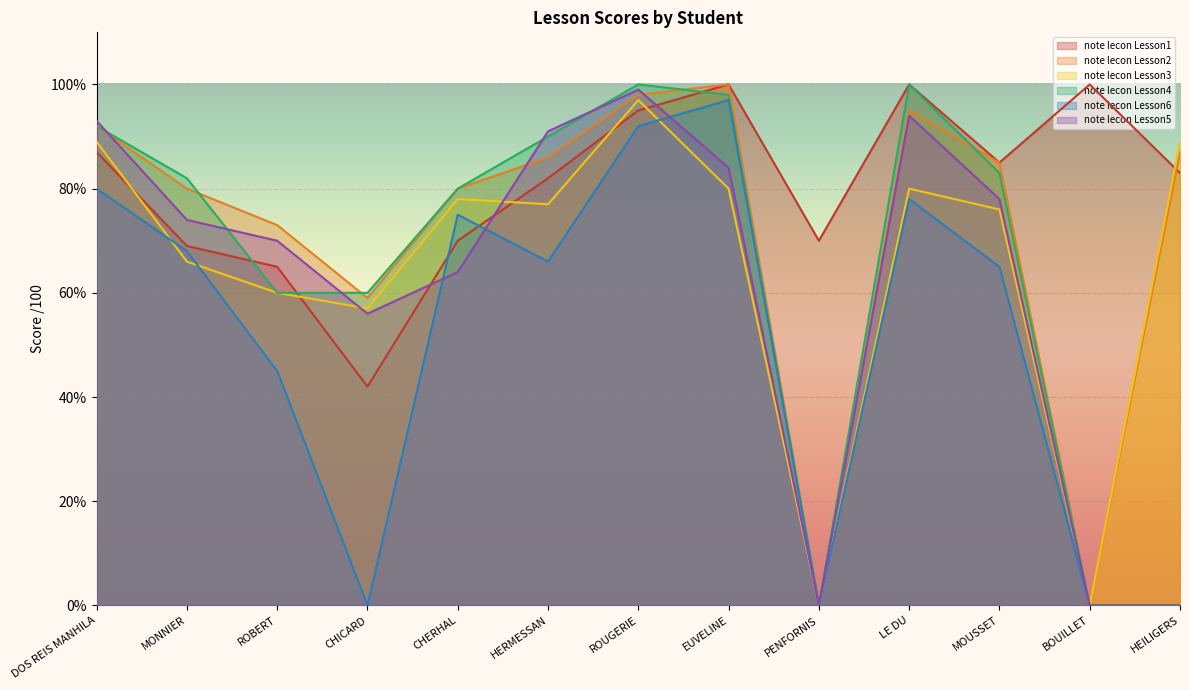

Where is the first local maximum for note lecon Lesson5?

ROUGERIE